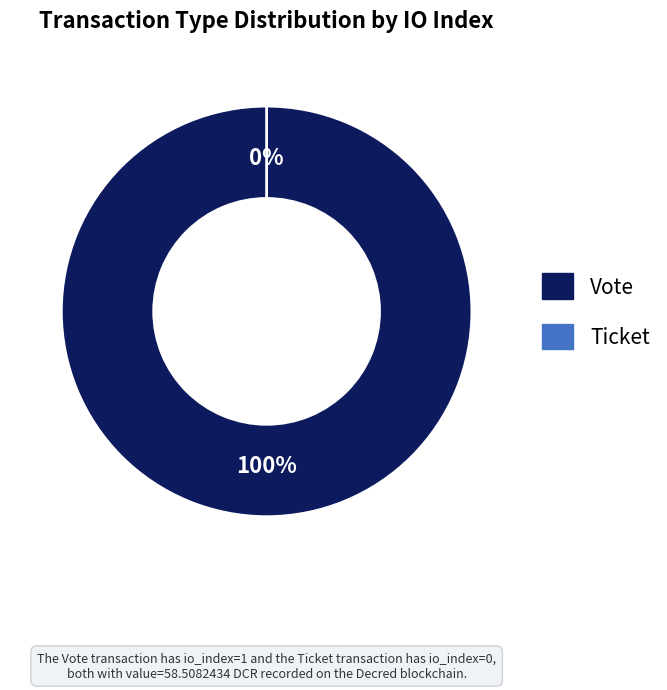

Count the number of slices in the pie.

2